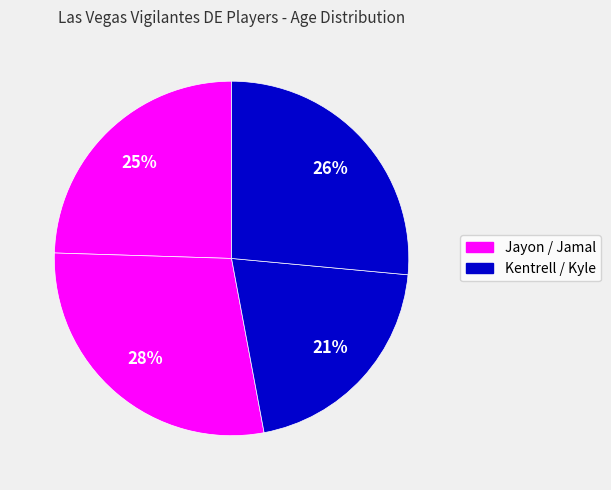

Count the number of slices in the pie.

4